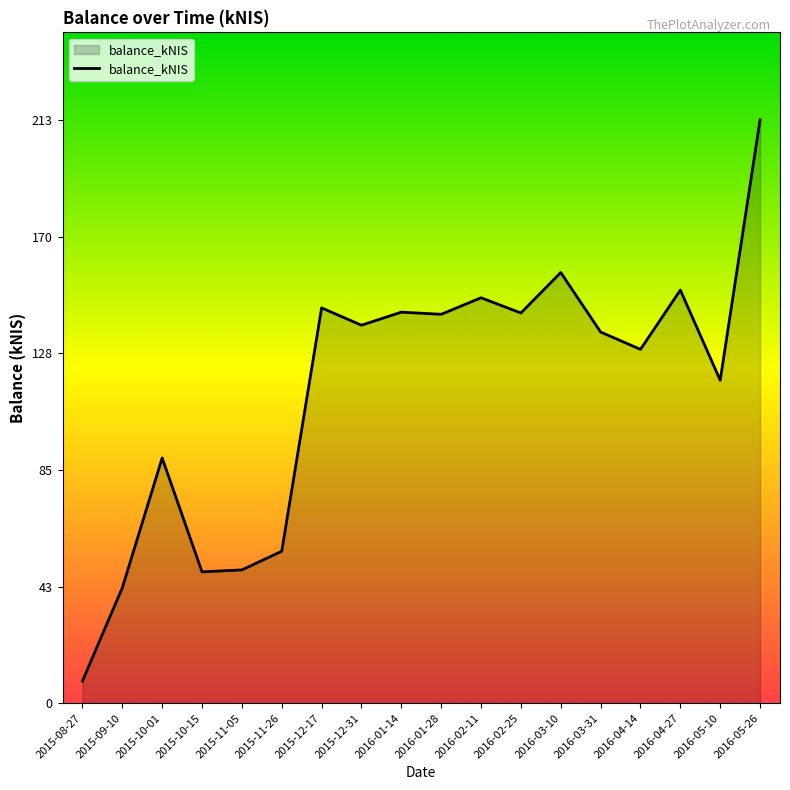

The value at 2016-04-14 is 87.1. True or false?

False